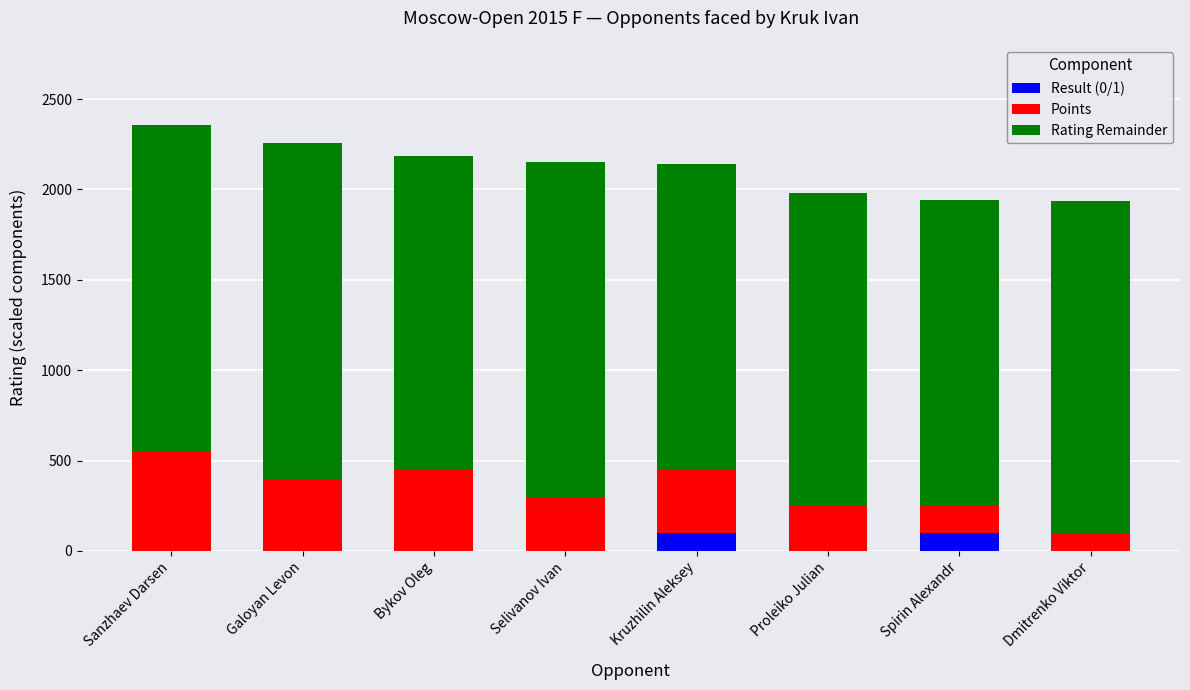

The Result (0/1) series shows 0 at Galoyan Levon. True or false?

True